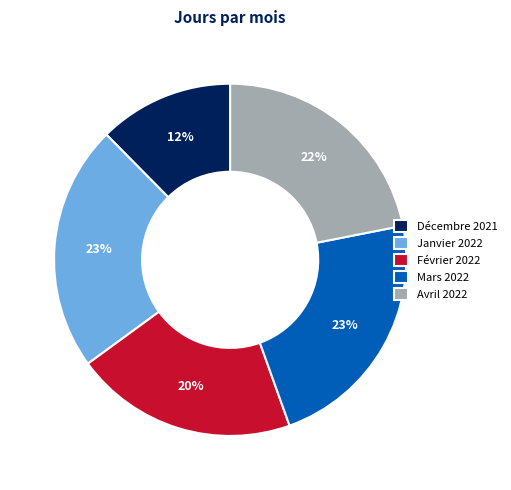

Is there a majority slice in this chart?

No